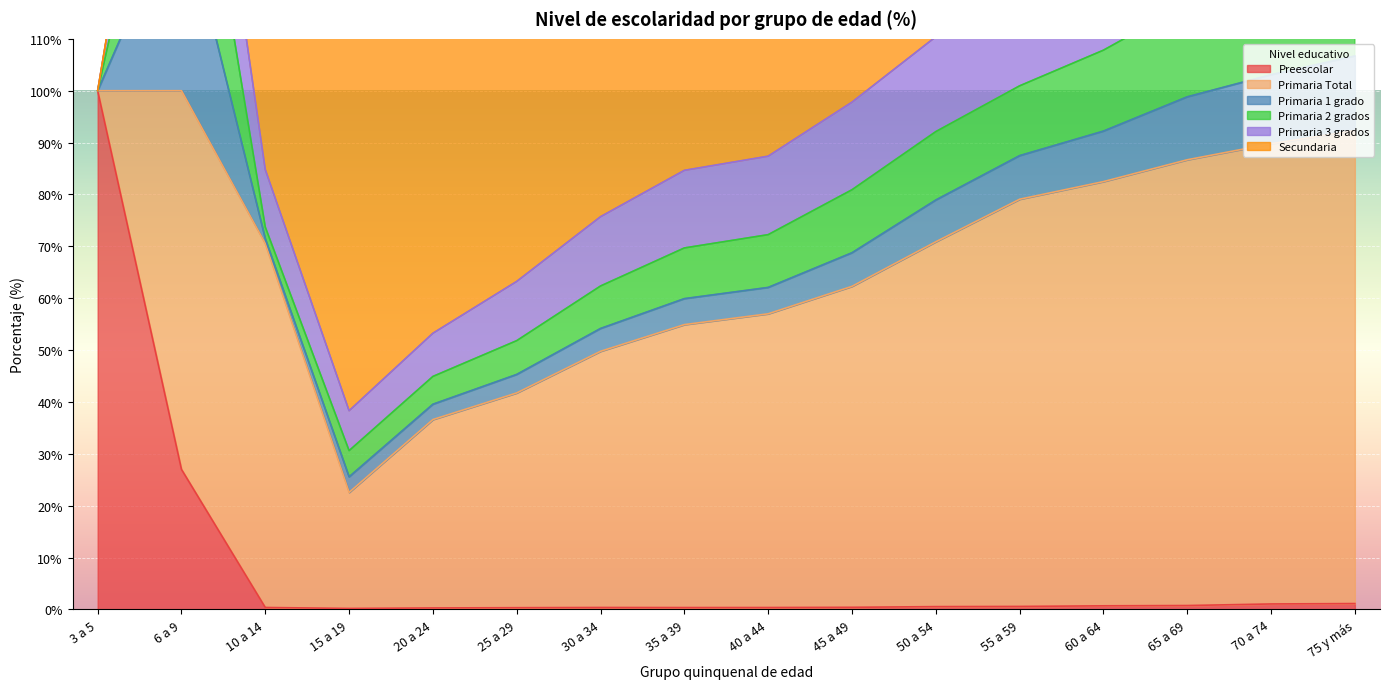

Is it true that Preescolar equals 1.3 at 60 a 64?

False